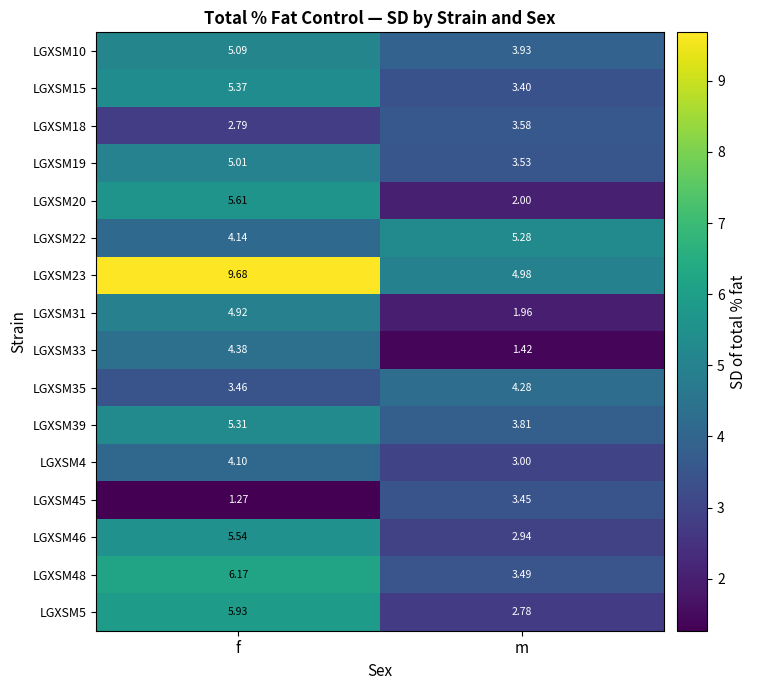

Rank the categories by LGXSM33 value from highest to lowest.

f, m